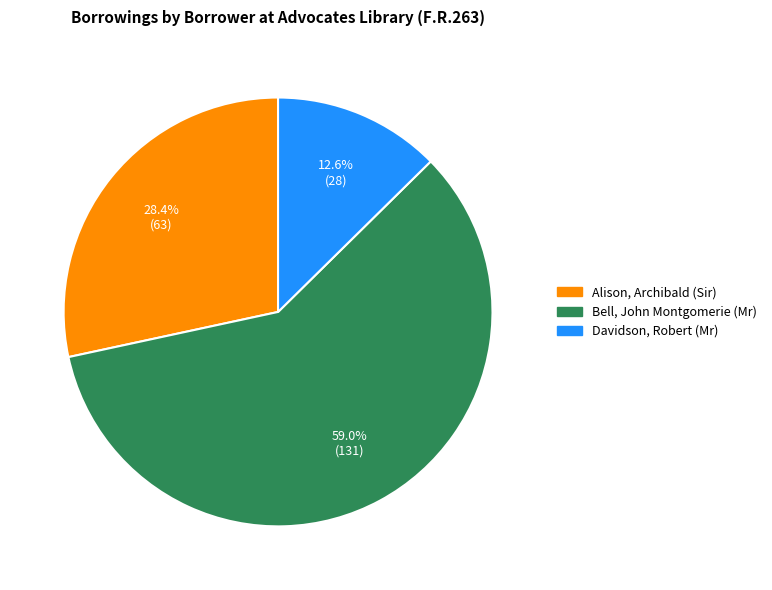

How many slices are in this pie chart?

3